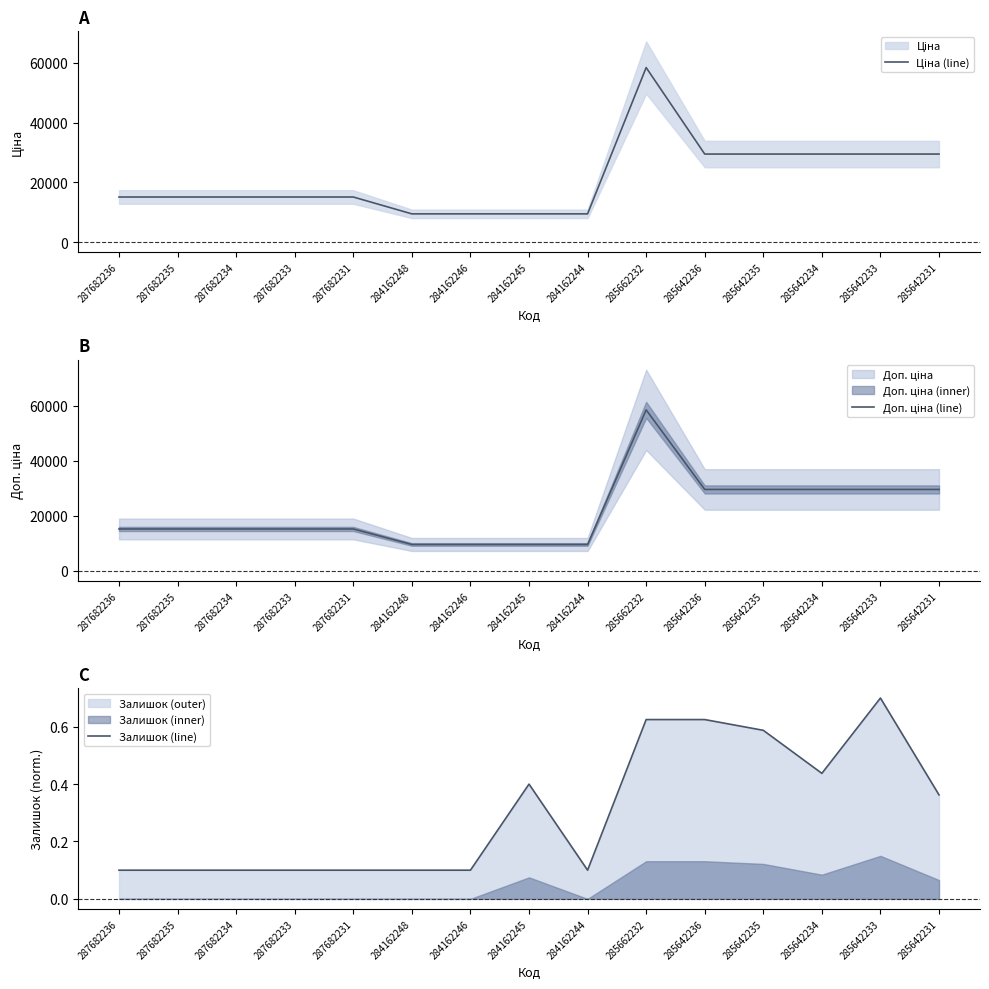

Where is Ціна (line) nearest to the value 33953?

285642236